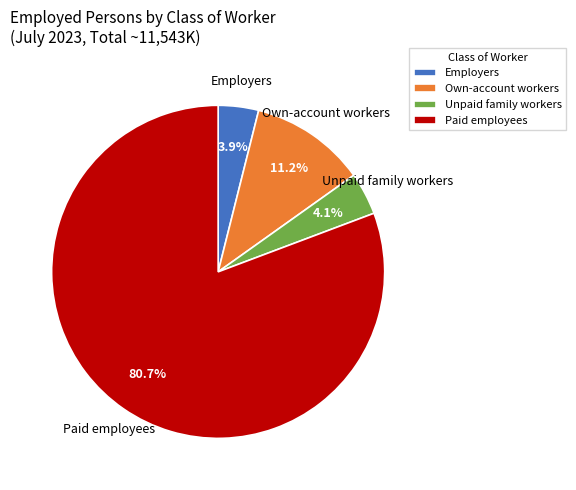

Which slice represents more than half of the pie?

Paid employees